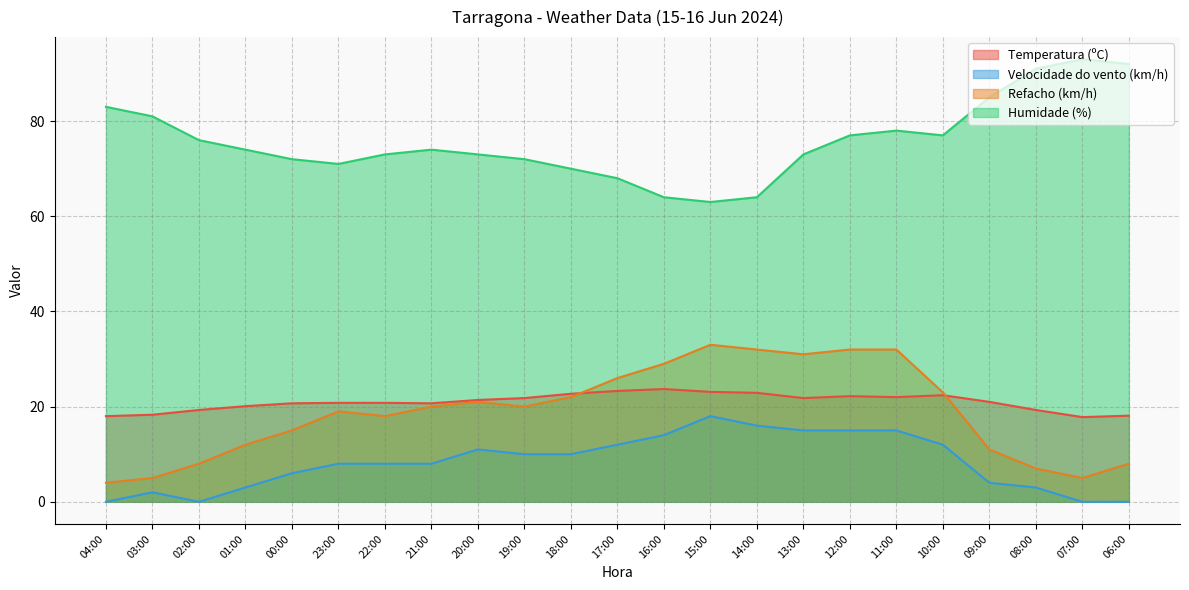

True or false: Velocidade do vento (km/h) has a value of 8.0 at 21:00.

True